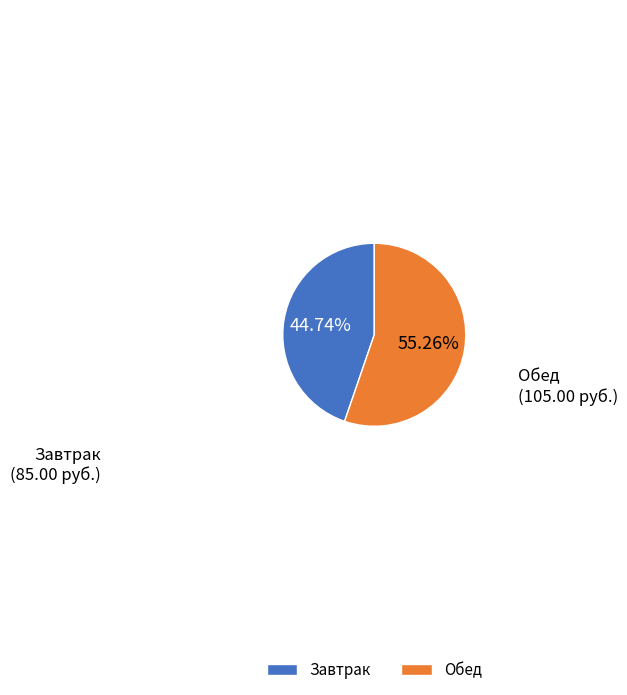

Rank the categories by value from lowest to highest.

Завтрак, Обед